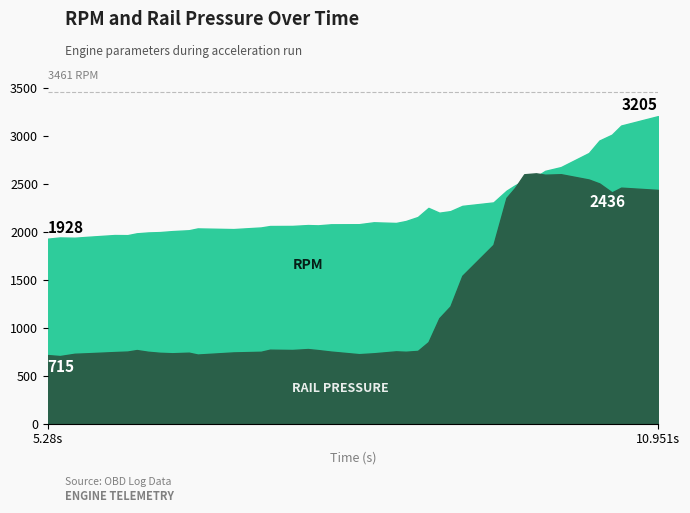

At which category does Rail pressure (PSI) reach its first local valley?

5.393